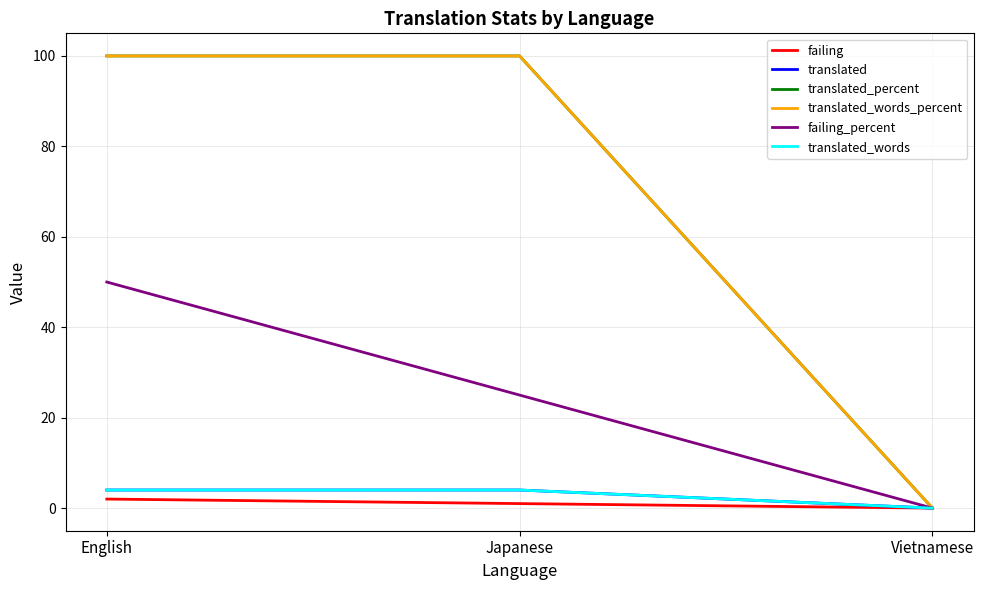

True or false: translated has a value of 6 at Japanese.

False